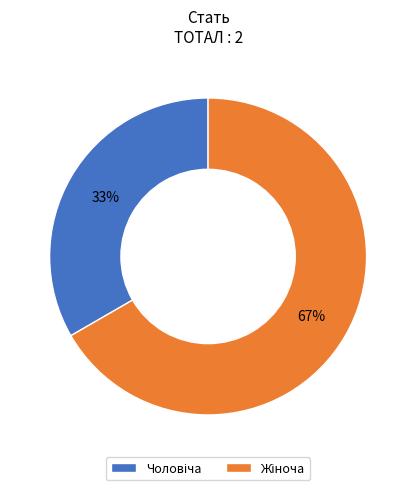

To the nearest percent, what is the average slice percentage?

50%